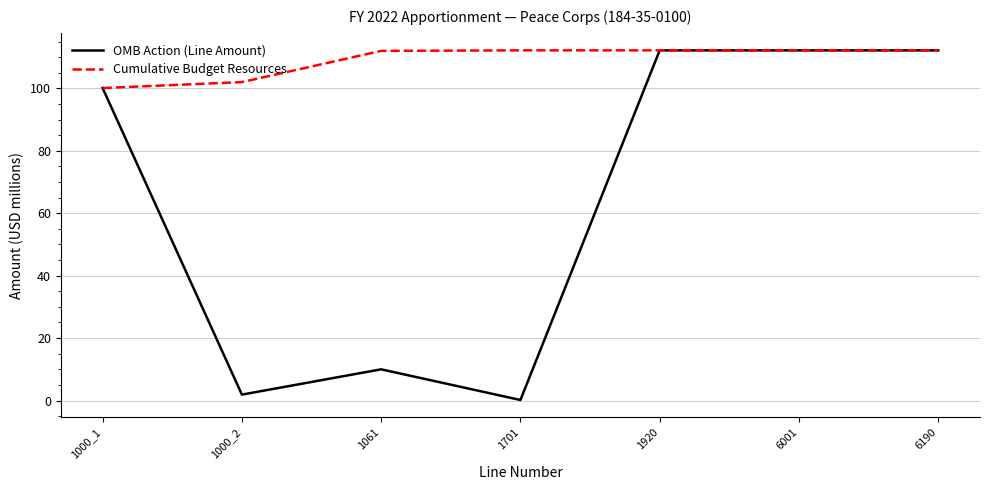

The value of OMB Action (Line Amount) at 6190 is 112.2. True or false?

True